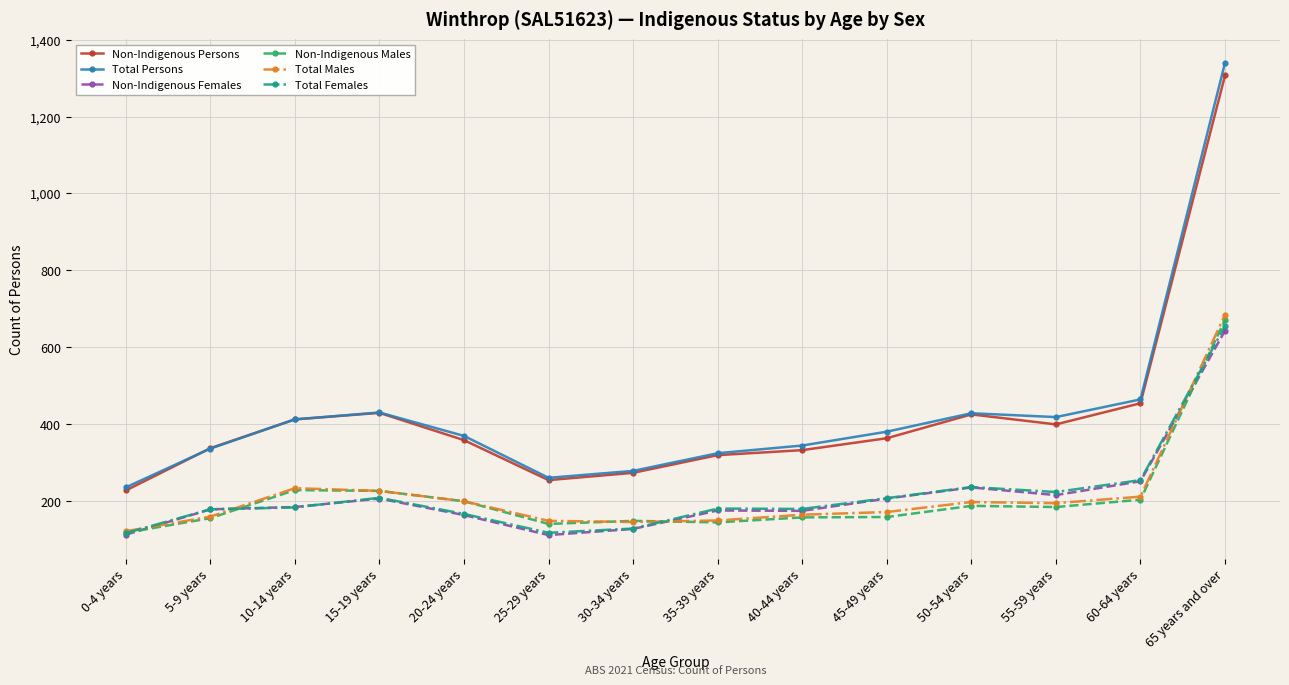

True or false: Total Persons and Total Males cross at least once.

False